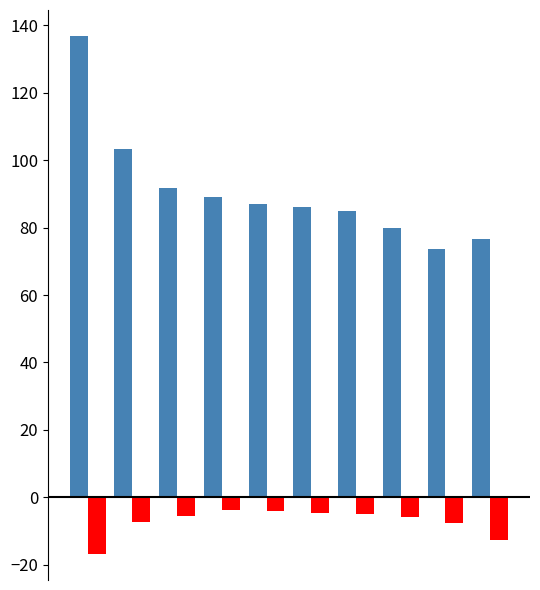

What is the minimum value shown in the chart?

-16.8